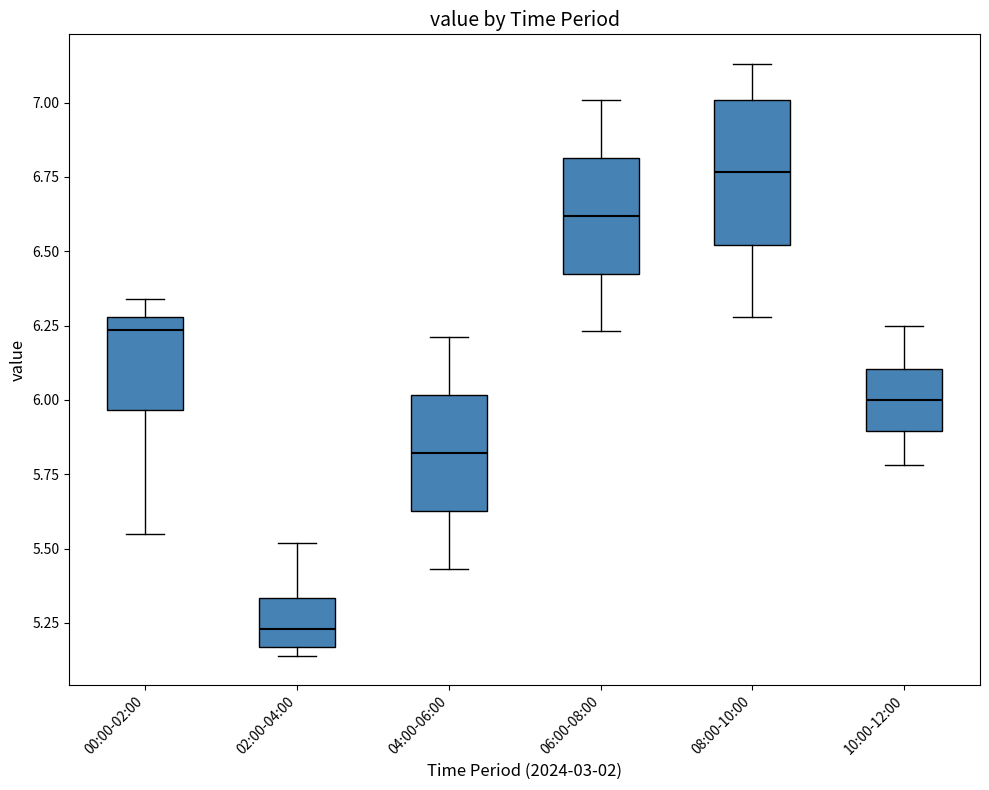

Reading left to right, transcribe this box plot: for each box, give where its median line is, the range the box spans, and where its two whiskers end, as read against the y-axis. The values are not printed on the chart, so give them approximately, as read against the axis.

00:00-02:00: median 6.25, box 5.95 to 6.30, whiskers 5.55 to 6.35
02:00-04:00: median 5.25, box 5.15 to 5.35, whiskers 5.15 (just below the box's lower edge) to 5.50
04:00-06:00: median 5.80, box 5.65 to 6.00, whiskers 5.45 to 6.20
06:00-08:00: median 6.60, box 6.45 to 6.80, whiskers 6.25 to 7.00
08:00-10:00: median 6.75, box 6.50 to 7.00, whiskers 6.30 to 7.15
10:00-12:00: median 6.00, box 5.90 to 6.10, whiskers 5.80 to 6.25